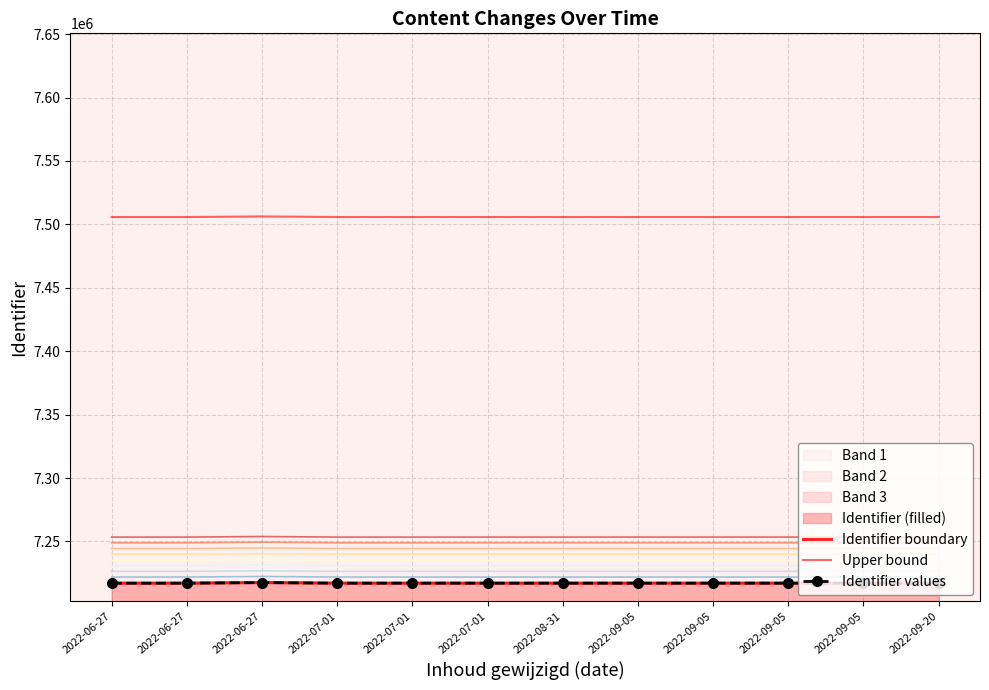

What is the value of the Identifier values point at the 11th from the left?

7217129.0